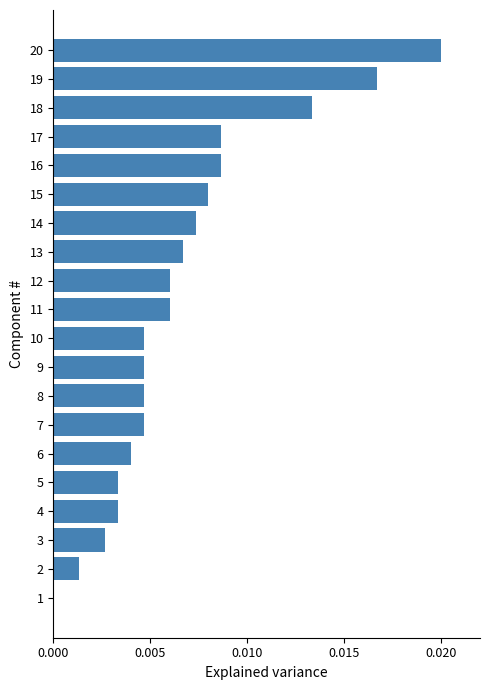

At which category does the chart reach its peak across all series?

20